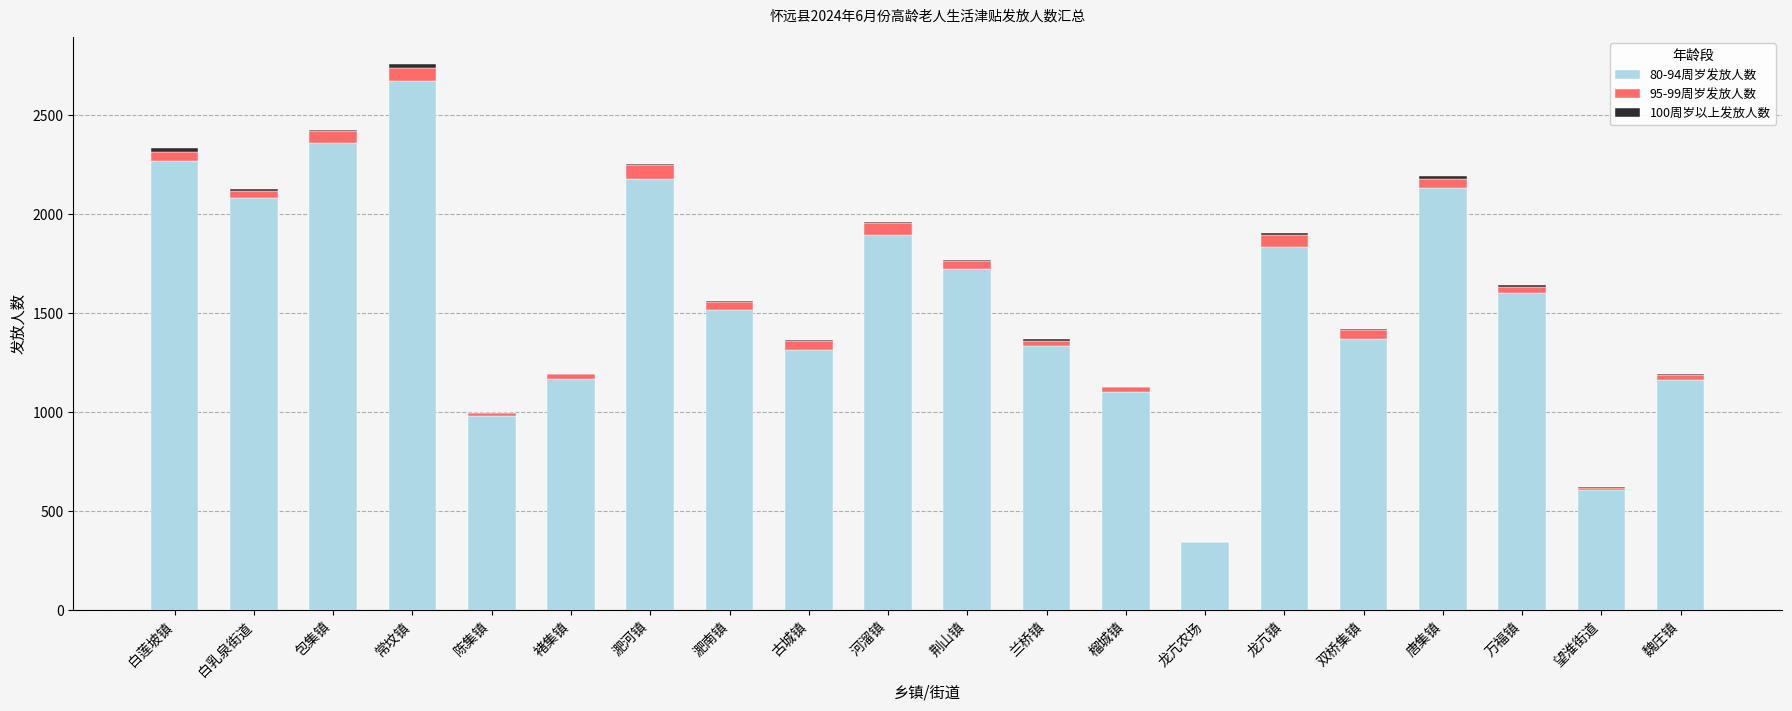

At which label does 80-94周岁发放人数 reach its peak?

常坟镇